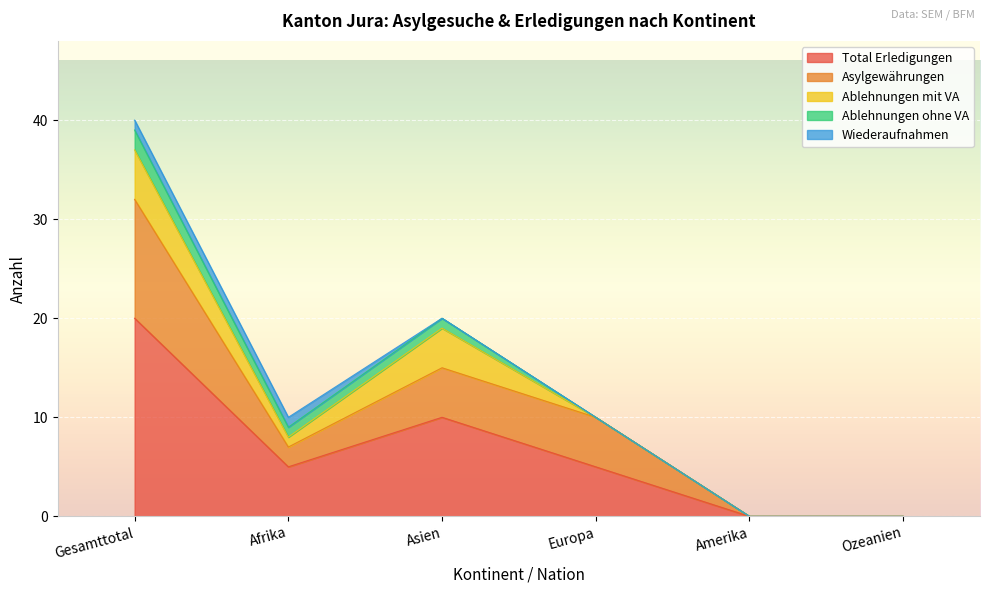

Count the Wiederaufnahmen values in the range 0 to 1.

6